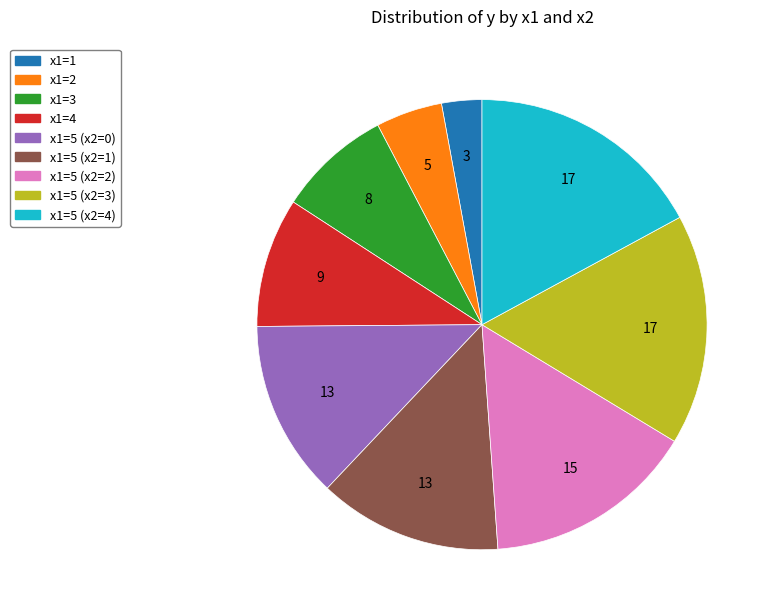

Which slice is the smallest?

x1=1